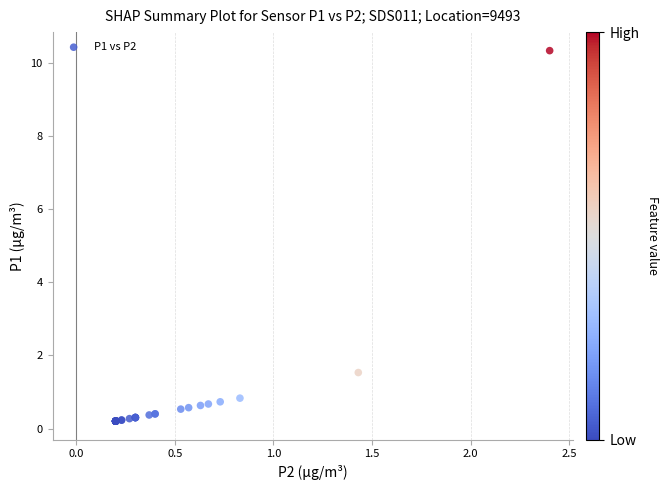

What Y value in the scatter plot is closest to 5?

1.5